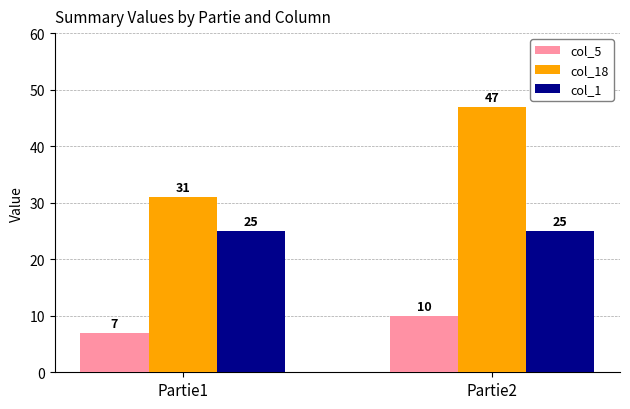

What is the greatest value displayed?

47